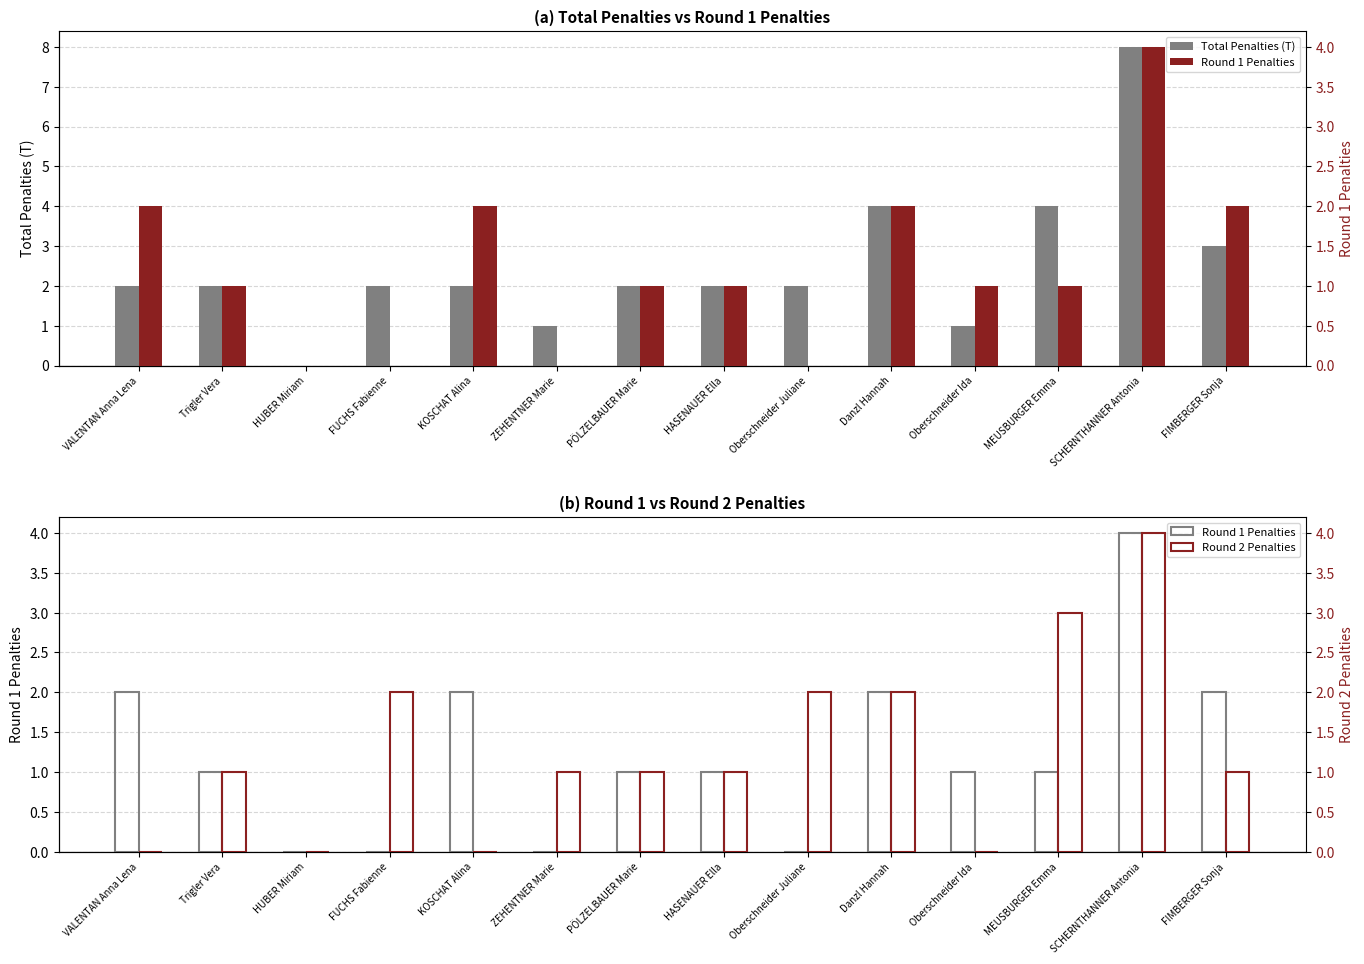

What is the difference between the maximum and second lowest values in the Round 2 Penalties series?

4